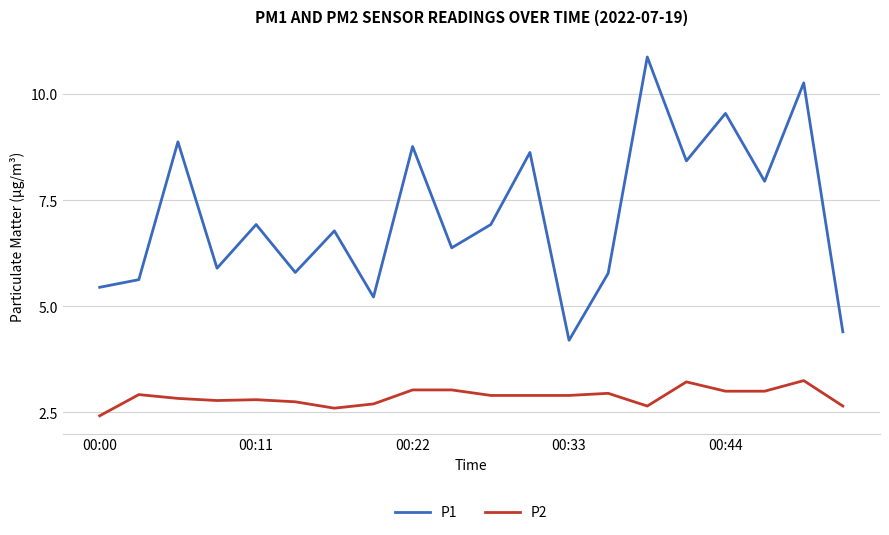

True or false: P1 and P2 intersect in this chart.

False